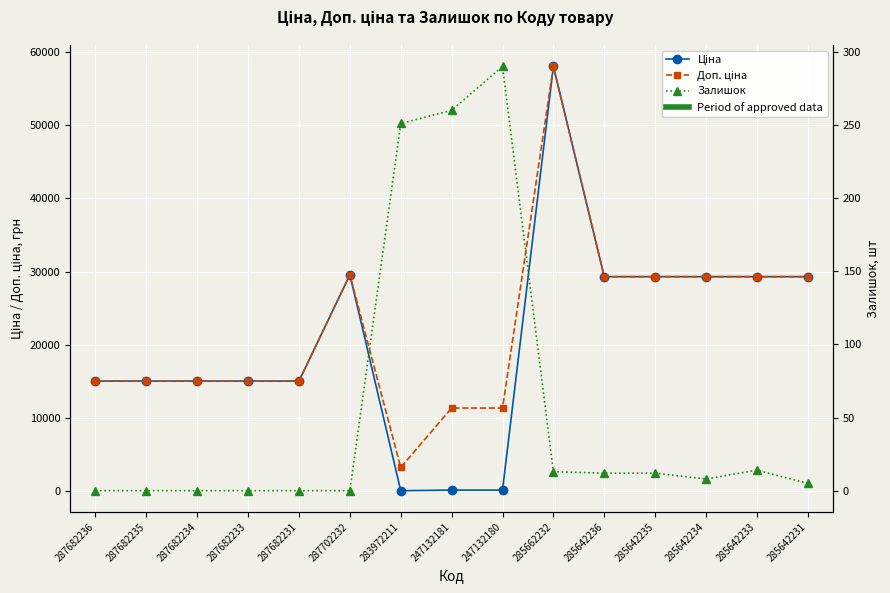

Where do Ціна and Залишок first cross each other?

287702232 and 283972211